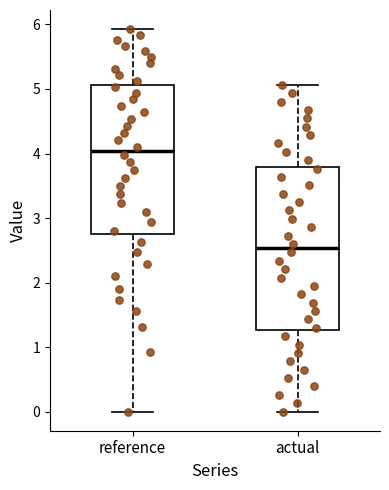

Which box has the highest median line?

reference